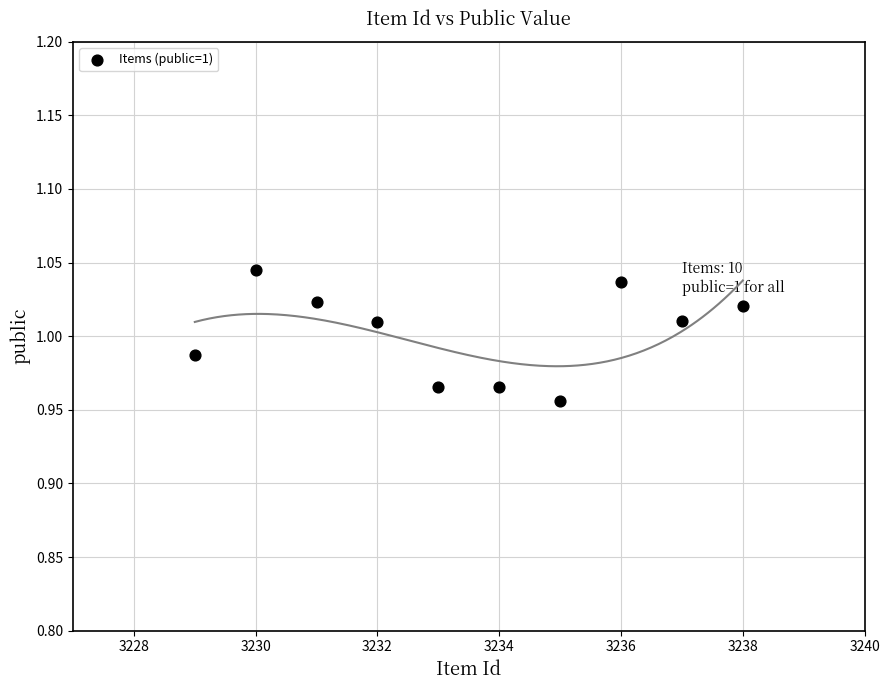

What is the average X value?

3233.5